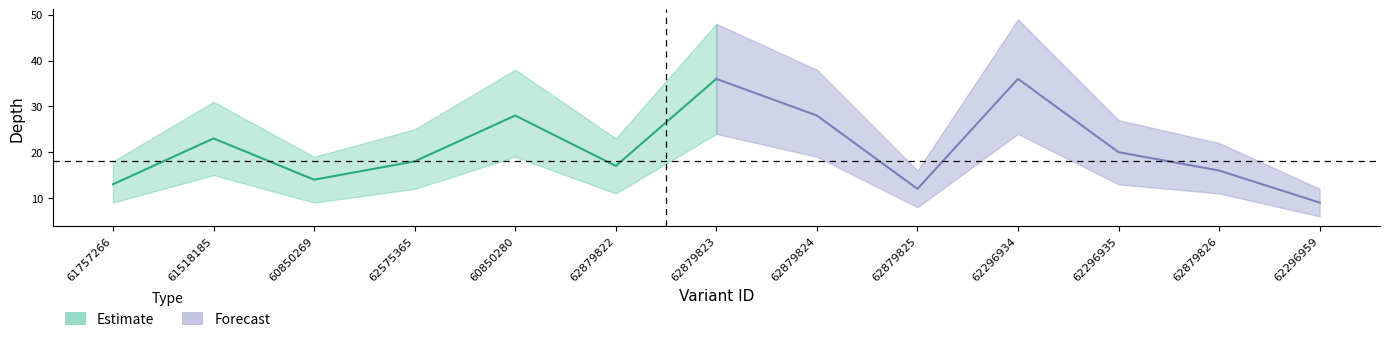

At which category does depth_mid reach its first local valley?

60850269